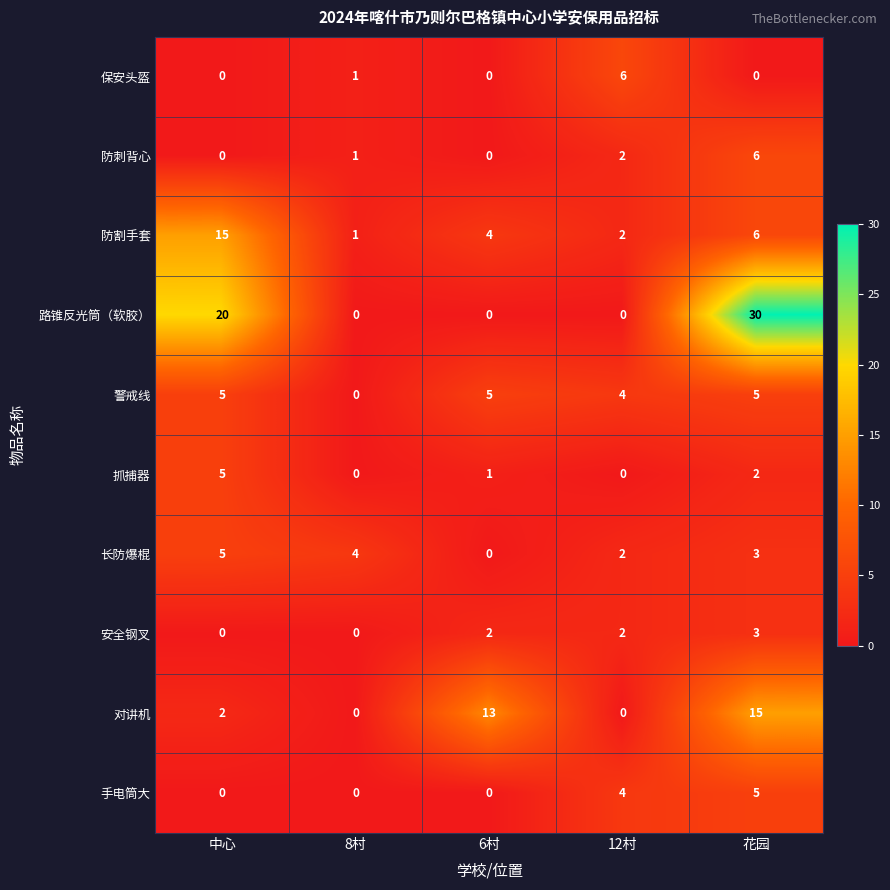

Which series has the largest total across all categories?

路锥反光筒（软胶）